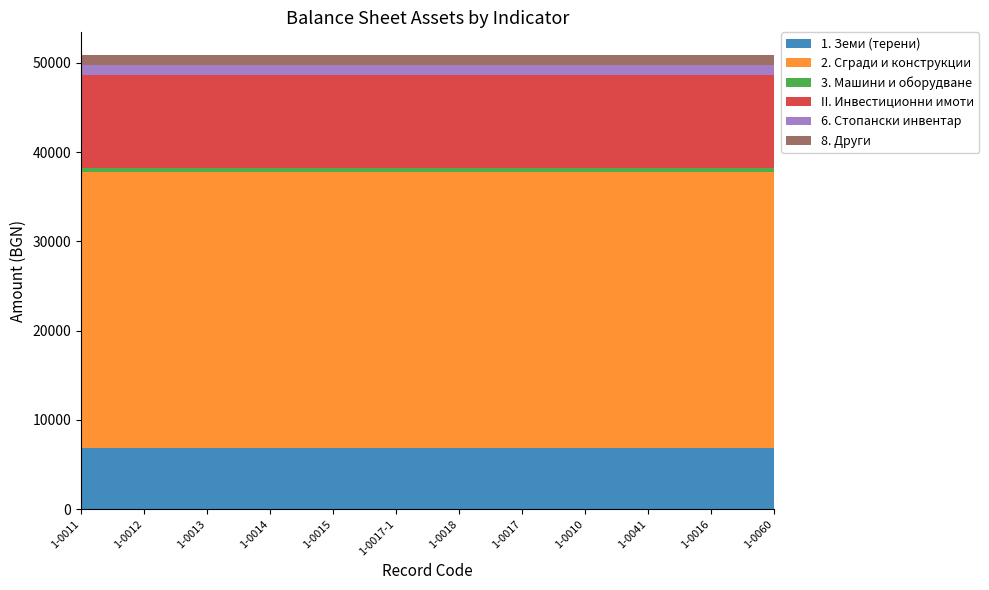

Reading right to left, what are all the values shown in this chart?

1. Земи (терени): 1-0060=6848	1-0016=6848	1-0041=6848	1-0010=6848	1-0017=6848	1-0018=6848	1-0017-1=6848	1-0015=6848	1-0014=6848	1-0013=6848	1-0012=6848	1-0011=6848
2. Сгради и конструкции: 1-0060=30919	1-0016=30919	1-0041=30919	1-0010=30919	1-0017=30919	1-0018=30919	1-0017-1=30919	1-0015=30919	1-0014=30919	1-0013=30919	1-0012=30919	1-0011=30919
3. Машини и оборудване: 1-0060=466	1-0016=466	1-0041=466	1-0010=466	1-0017=466	1-0018=466	1-0017-1=466	1-0015=466	1-0014=466	1-0013=466	1-0012=466	1-0011=466
II. Инвестиционни имоти: 1-0060=10435	1-0016=10435	1-0041=10435	1-0010=10435	1-0017=10435	1-0018=10435	1-0017-1=10435	1-0015=10435	1-0014=10435	1-0013=10435	1-0012=10435	1-0011=10435
6. Стопански инвентар: 1-0060=1072	1-0016=1072	1-0041=1072	1-0010=1072	1-0017=1072	1-0018=1072	1-0017-1=1072	1-0015=1072	1-0014=1072	1-0013=1072	1-0012=1072	1-0011=1072
8. Други: 1-0060=1140	1-0016=1140	1-0041=1140	1-0010=1140	1-0017=1140	1-0018=1140	1-0017-1=1140	1-0015=1140	1-0014=1140	1-0013=1140	1-0012=1140	1-0011=1140